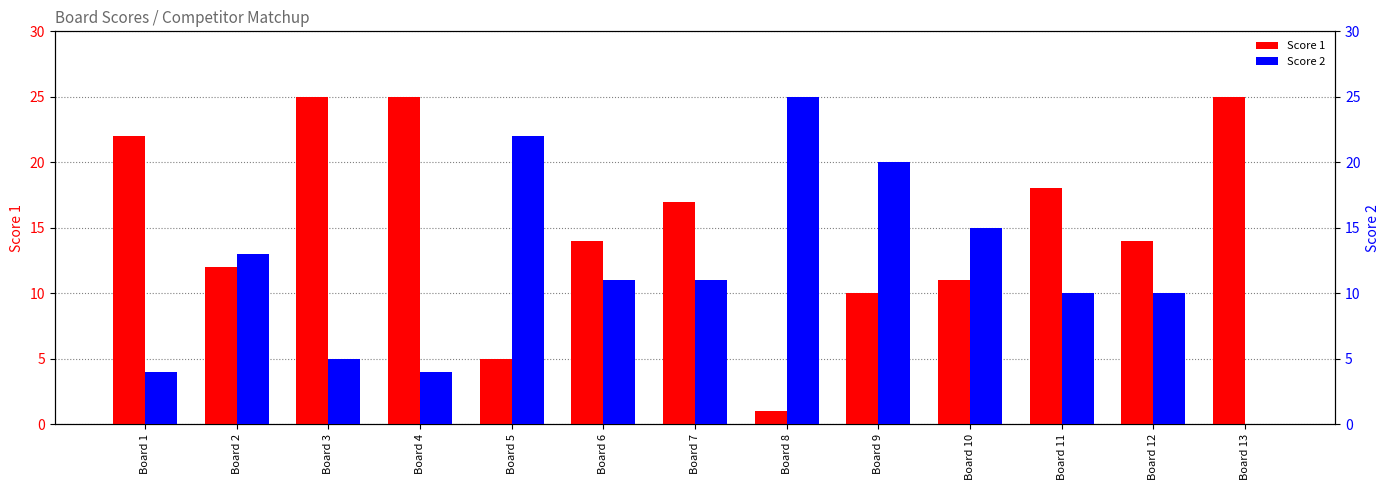

True or false: Score 2 has a value of 15 at Board 7.

False